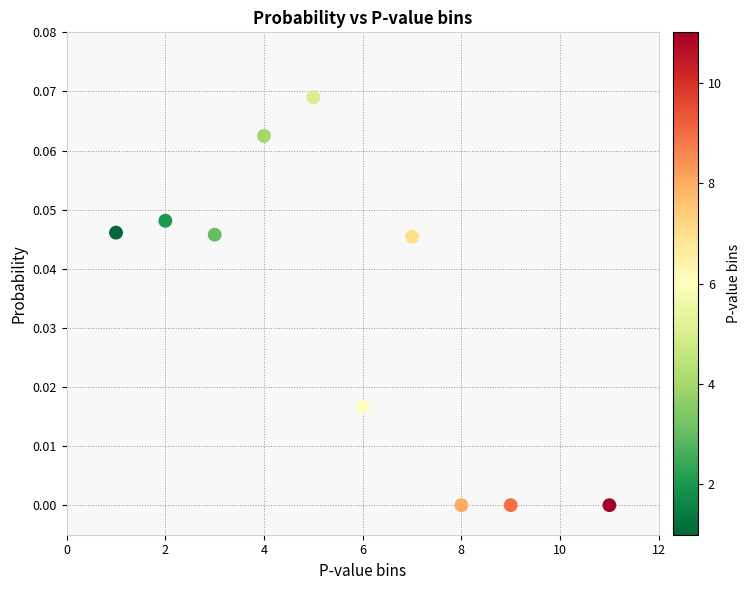

What is the range of X values (max minus min)?

10.0